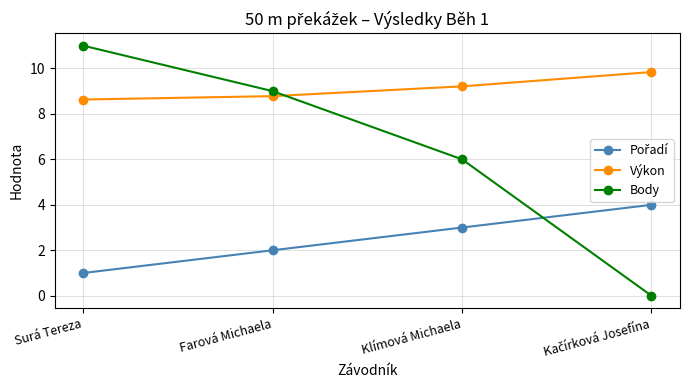

What is the difference between the maximum and second lowest values in the Výkon series?

1.1